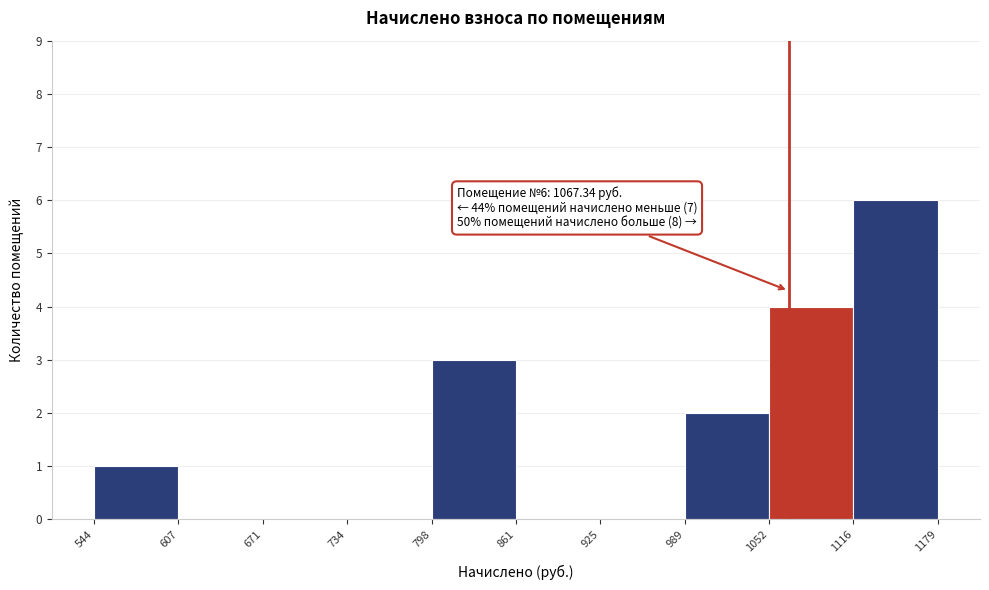

Over which range of the x-axis is the bar tallest?

1116 to 1179